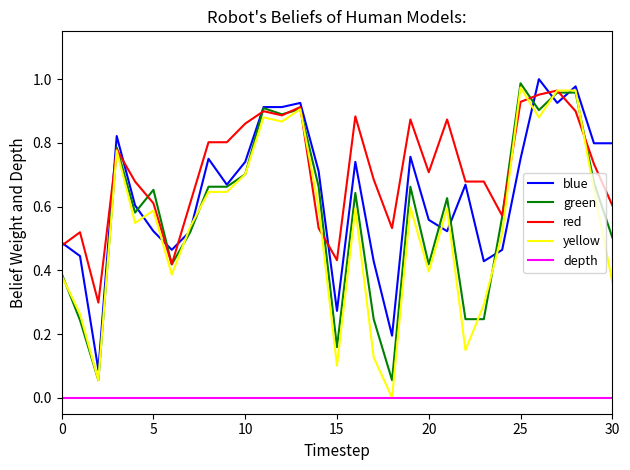

True or false: green and depth intersect in this chart.

False